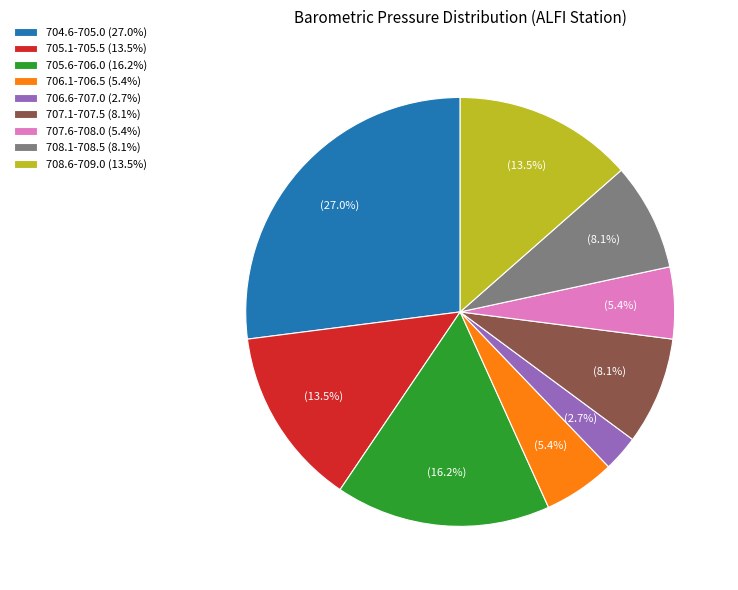

Between 705.1-705.5 (13.5%) and 706.6-707.0 (2.7%), which is larger?

705.1-705.5 (13.5%)